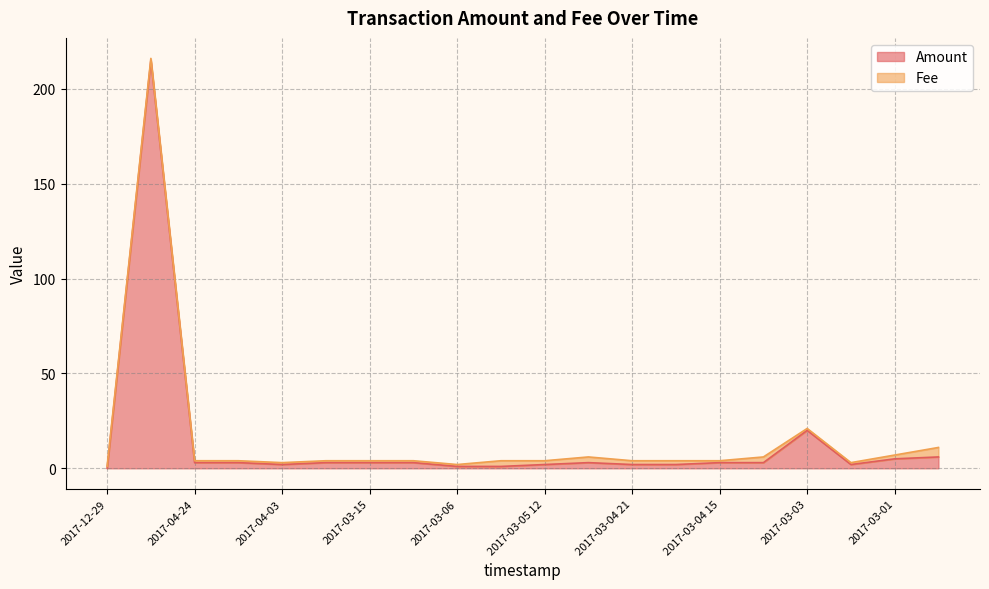

List the labels in order of value, largest first.

2017-05-01, 2017-03-03, 2017-02-27, 2017-03-01, 2017-04-24, 2017-04-14, 2017-04-01, 2017-03-15, 2017-03-08, 2017-03-05 00, 2017-03-04 15, 2017-03-04 03, 2017-04-03, 2017-03-05 12, 2017-03-04 21, 2017-03-04 18, 2017-03-02, 2017-03-06, 2017-03-05 21, 2017-12-29